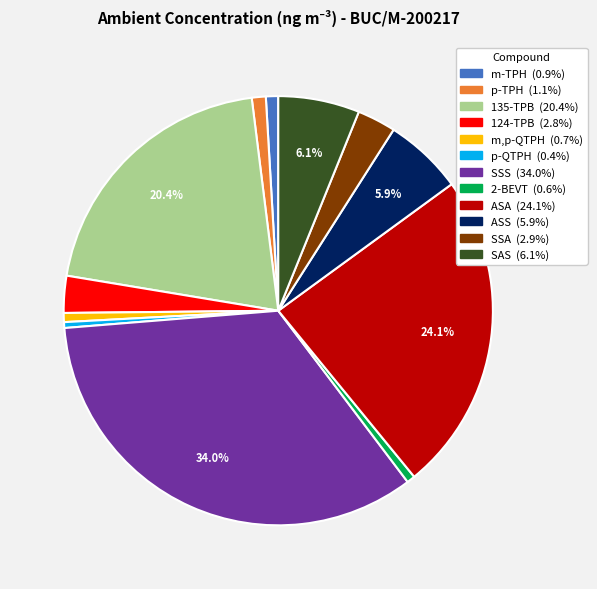

What portion of the pie excludes ASA?

75.9%